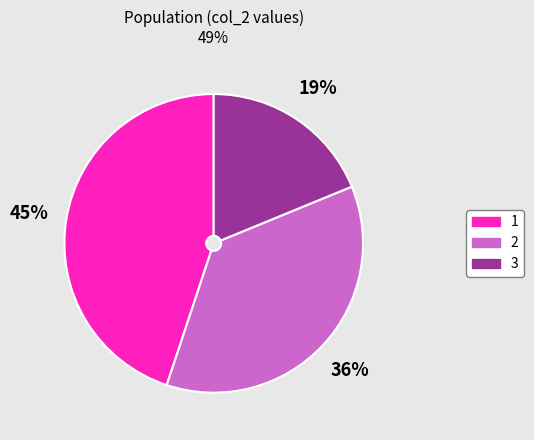

To the nearest percent, what portion does 3 represent?

19%